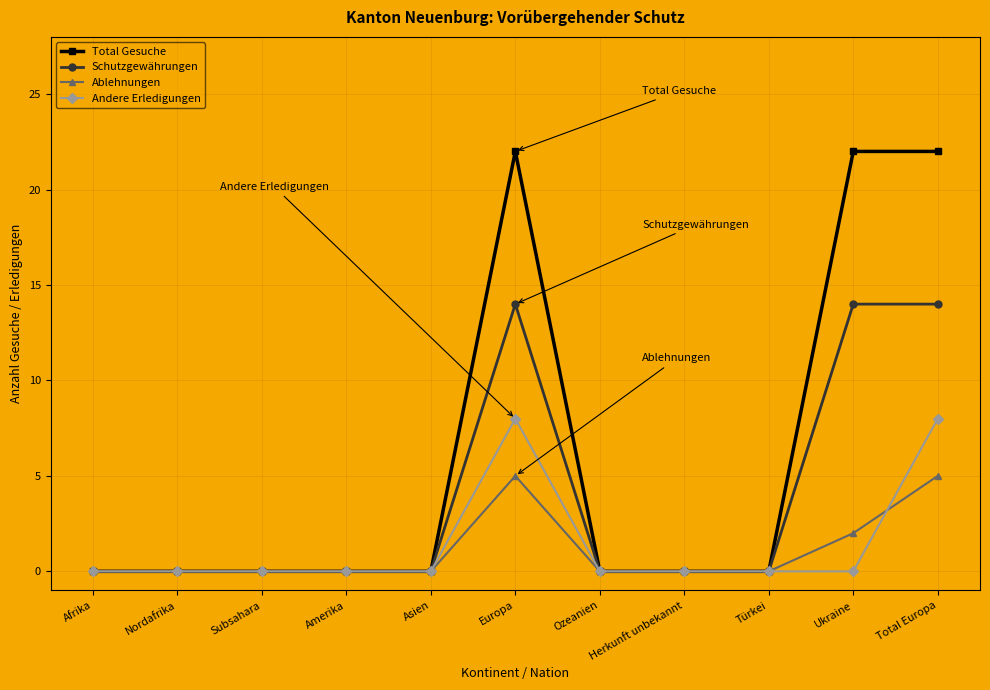

What is the sum of all Total Gesuche values?

66